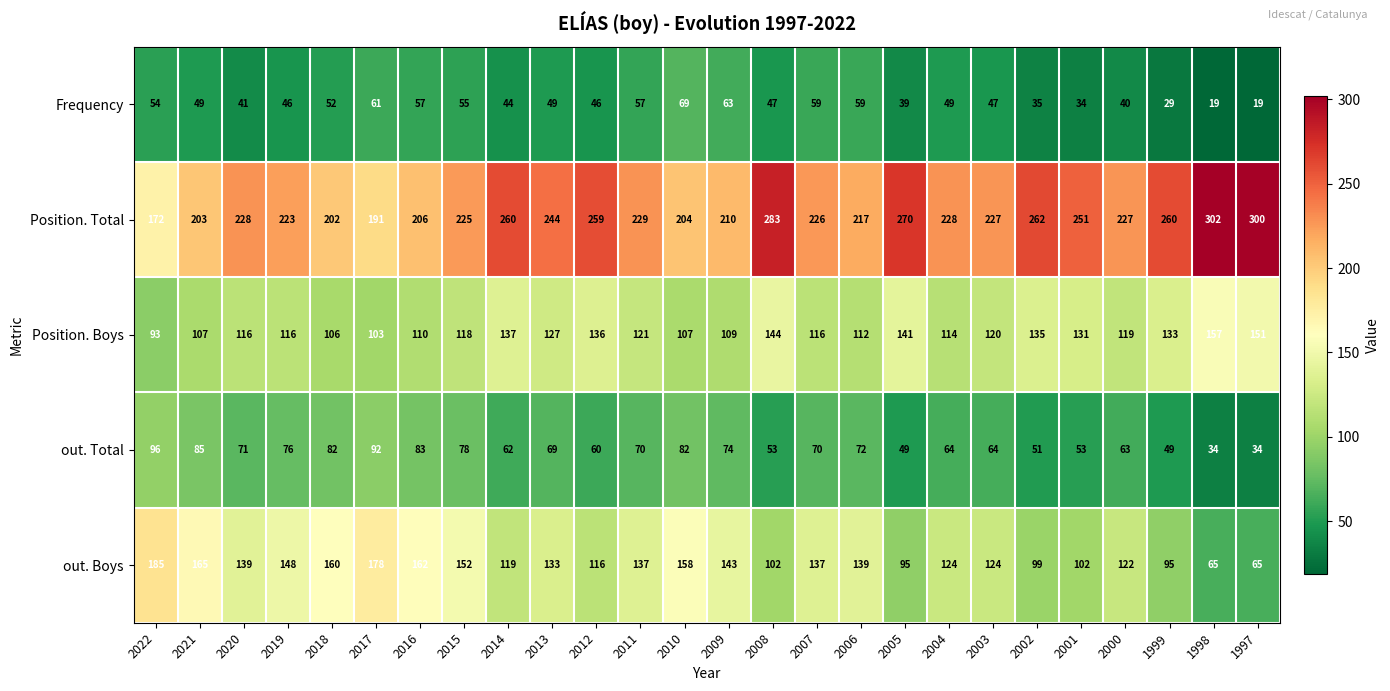

Which label corresponds to the largest value in the chart?

1998